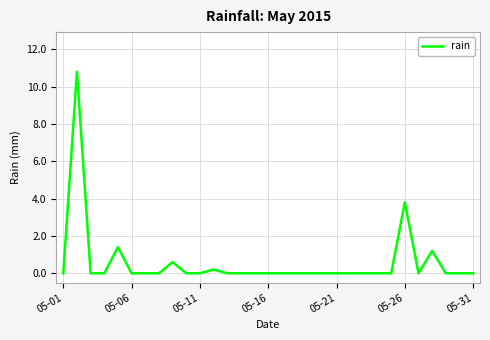

How many lines are shown in the chart?

1